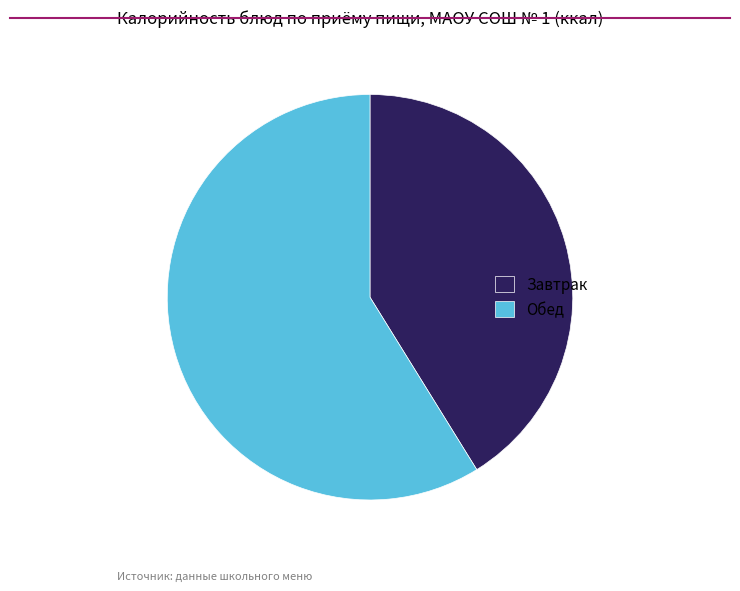

Is the sum of Обед and Завтрак greater than half?

Yes